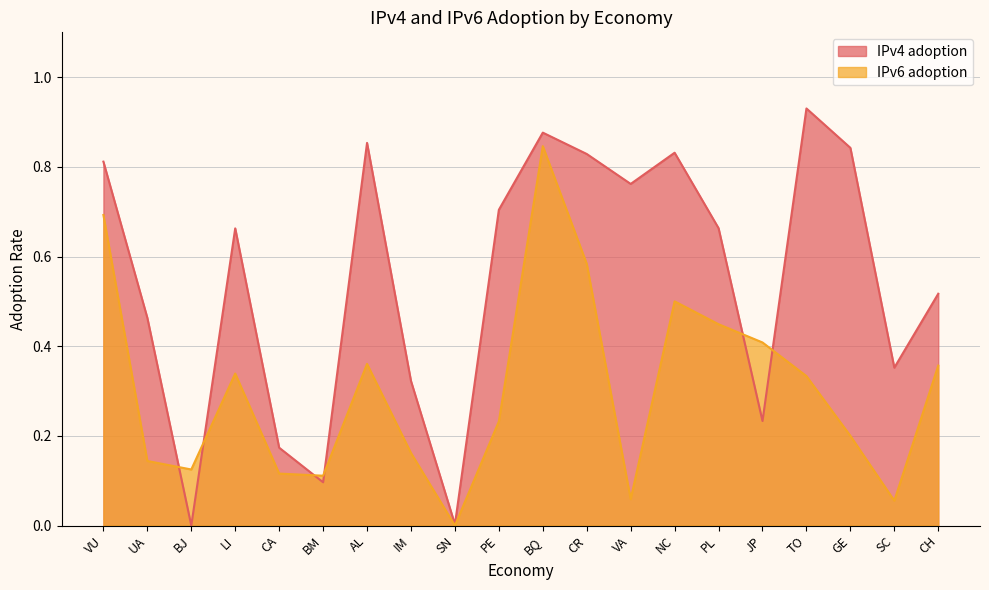

How many times do IPv6 adoption and IPv4 adoption cross each other?

6